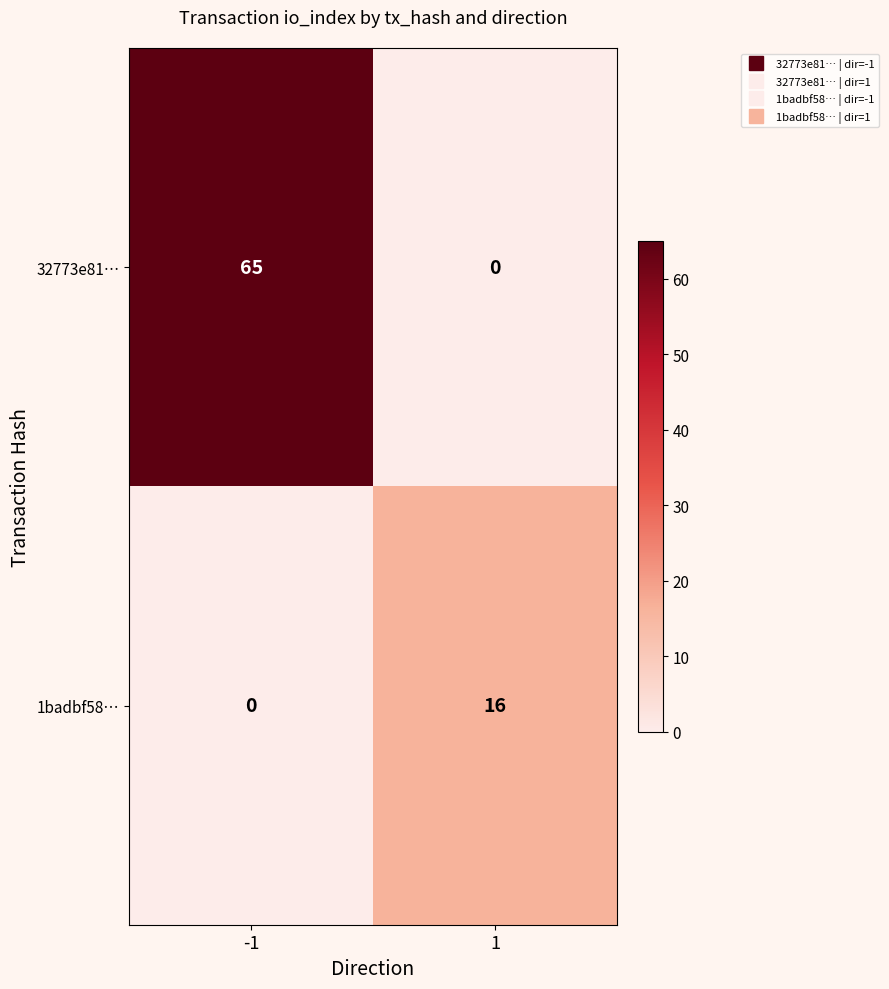

Rank the series at -1 from lowest to highest value.

1badbf58…, 32773e81…